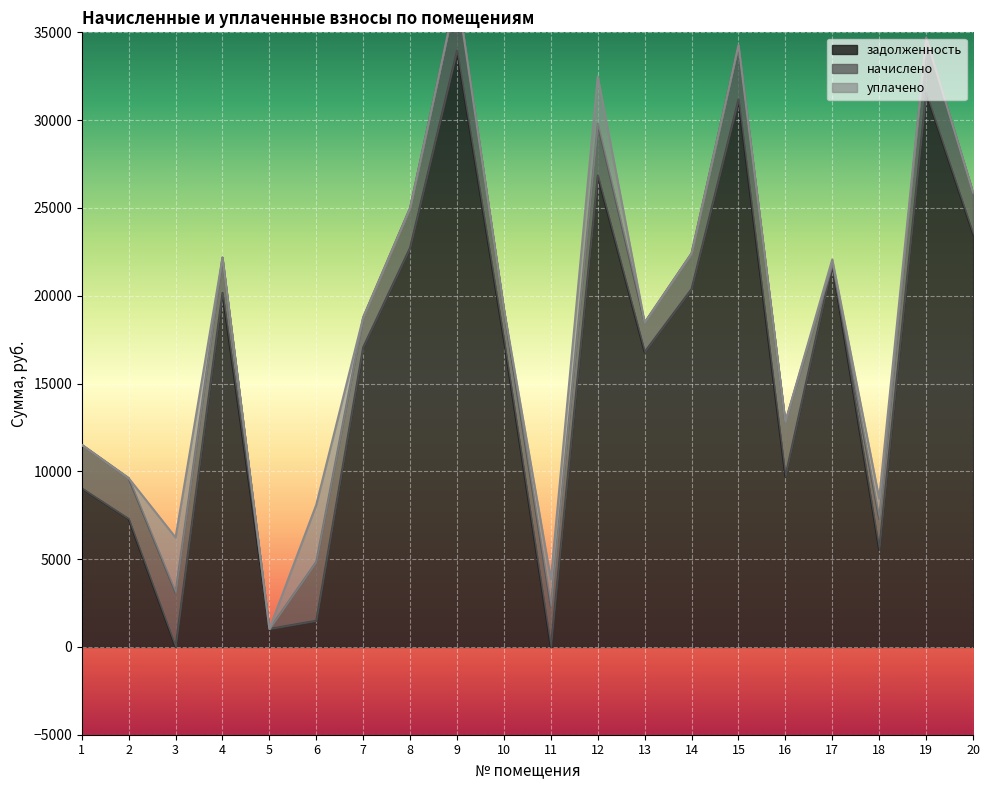

At how many categories does at least one series exceed 18713?

9